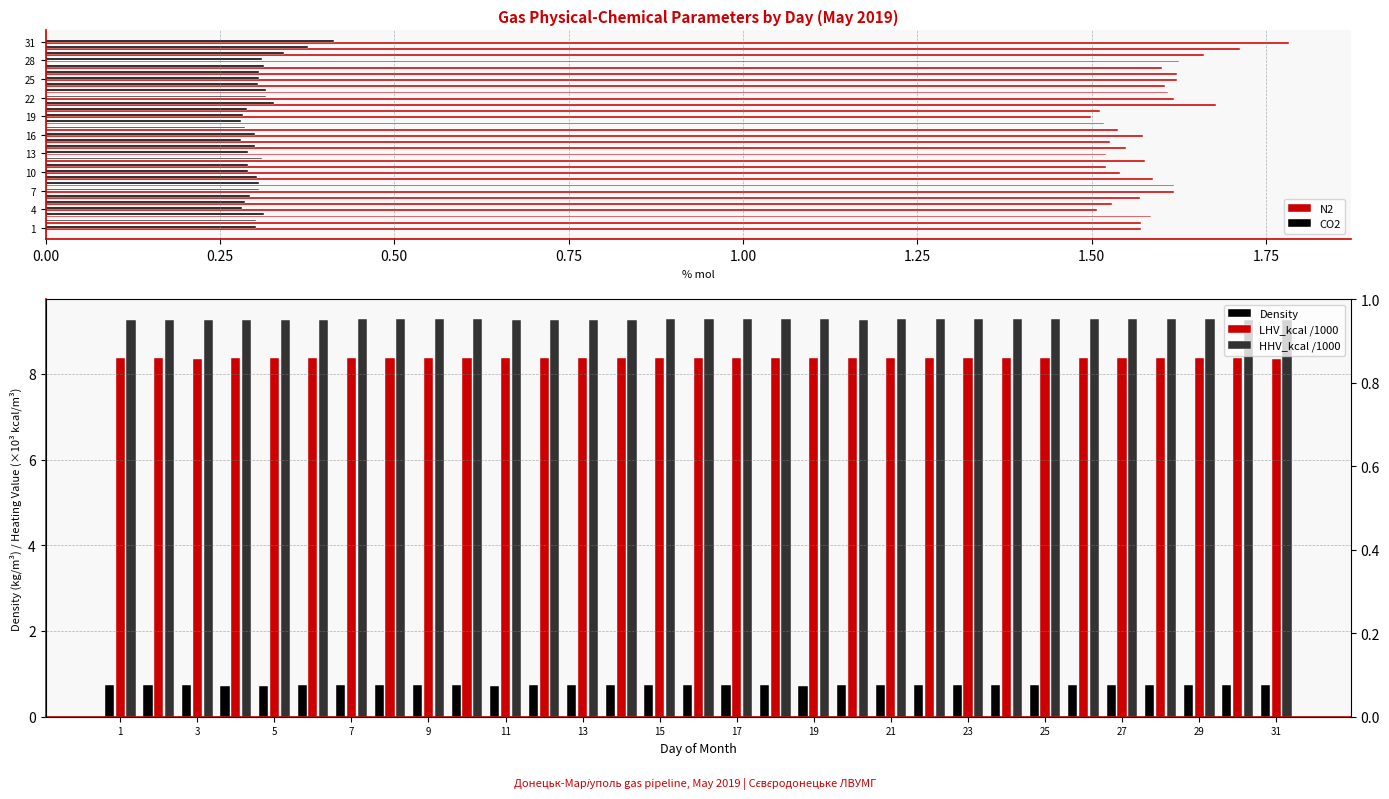

What is the maximum value shown in the chart?

9.3